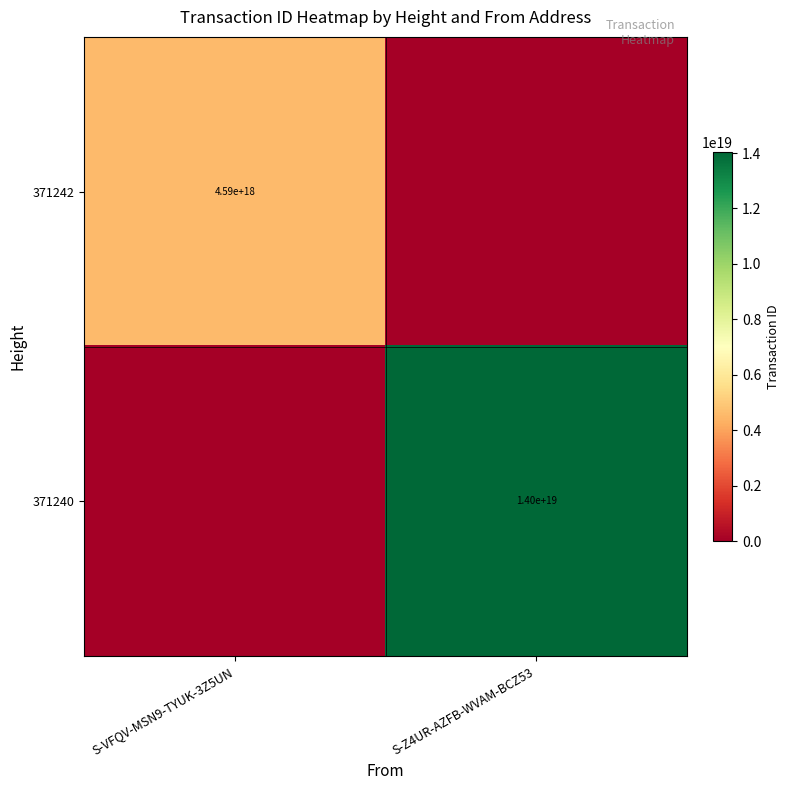

Is it true that 371242 equals 2991295330600641536 at S-VFQV-MSN9-TYUK-3Z5UN?

False